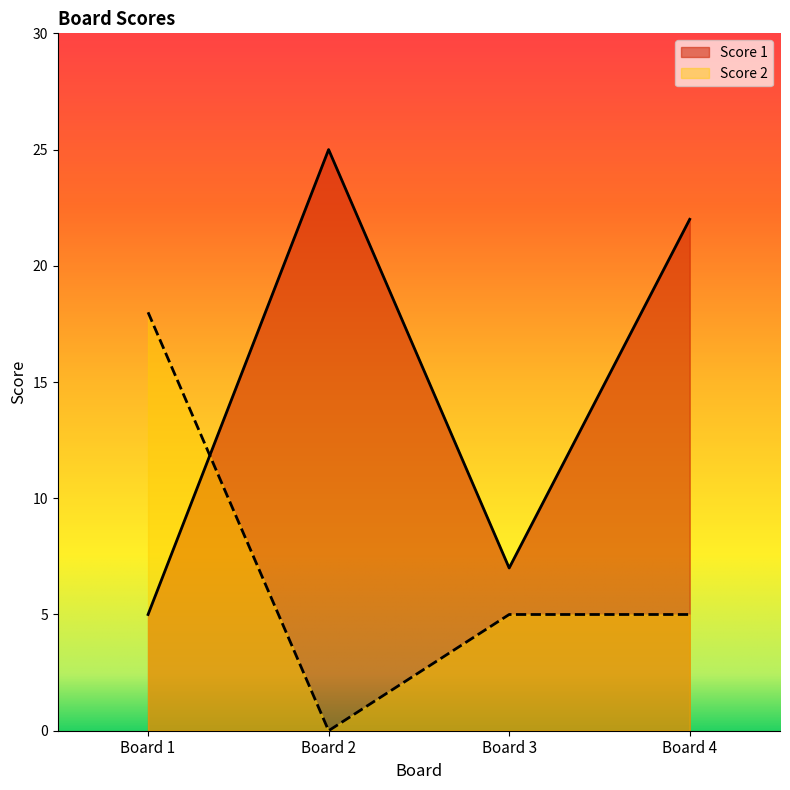

Is it true that Score 1 equals 32 at Board 4?

False